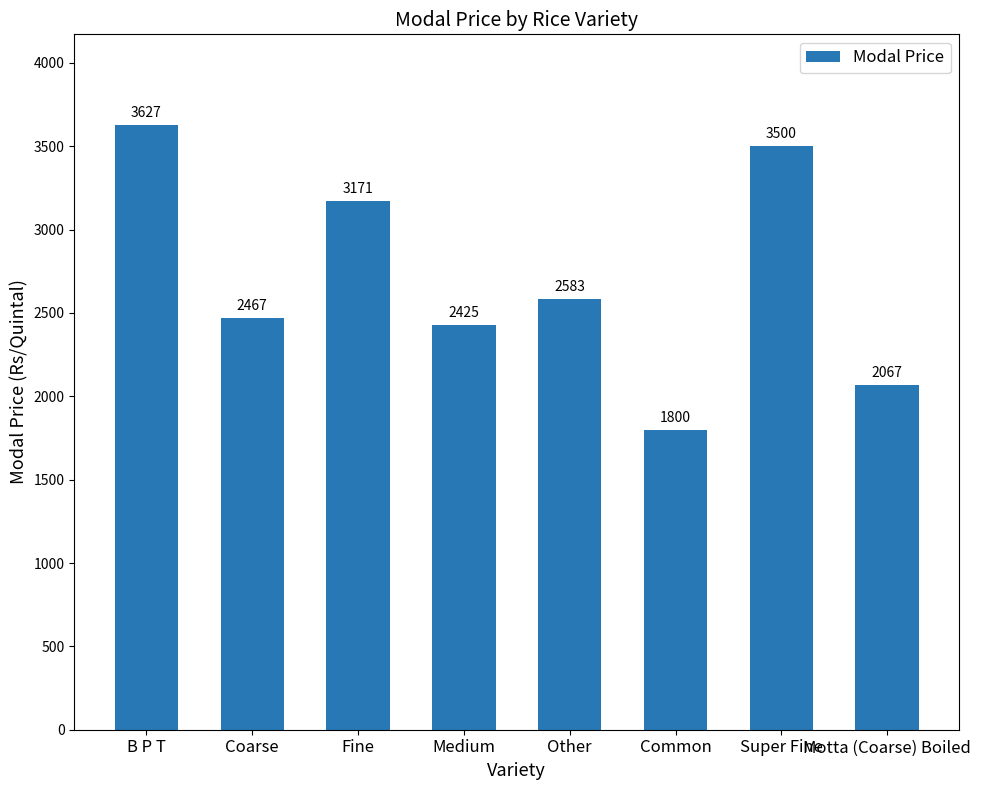

What is the sum of all values?

21640